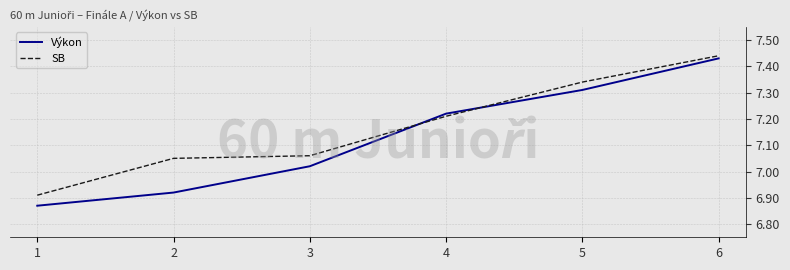

The value of Výkon at 2 is 3.9. True or false?

False